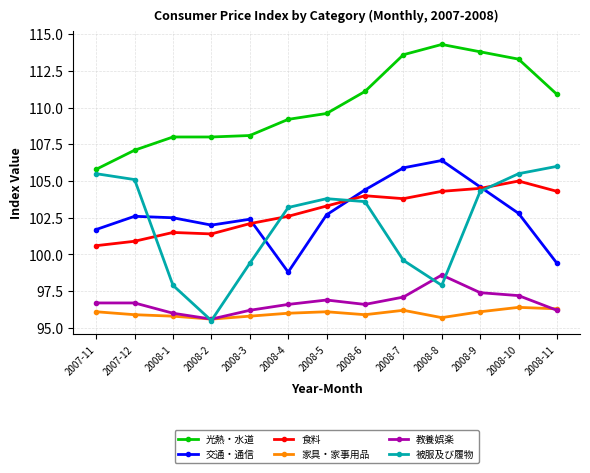

What is the label of the 5th point from the left?

2008-3